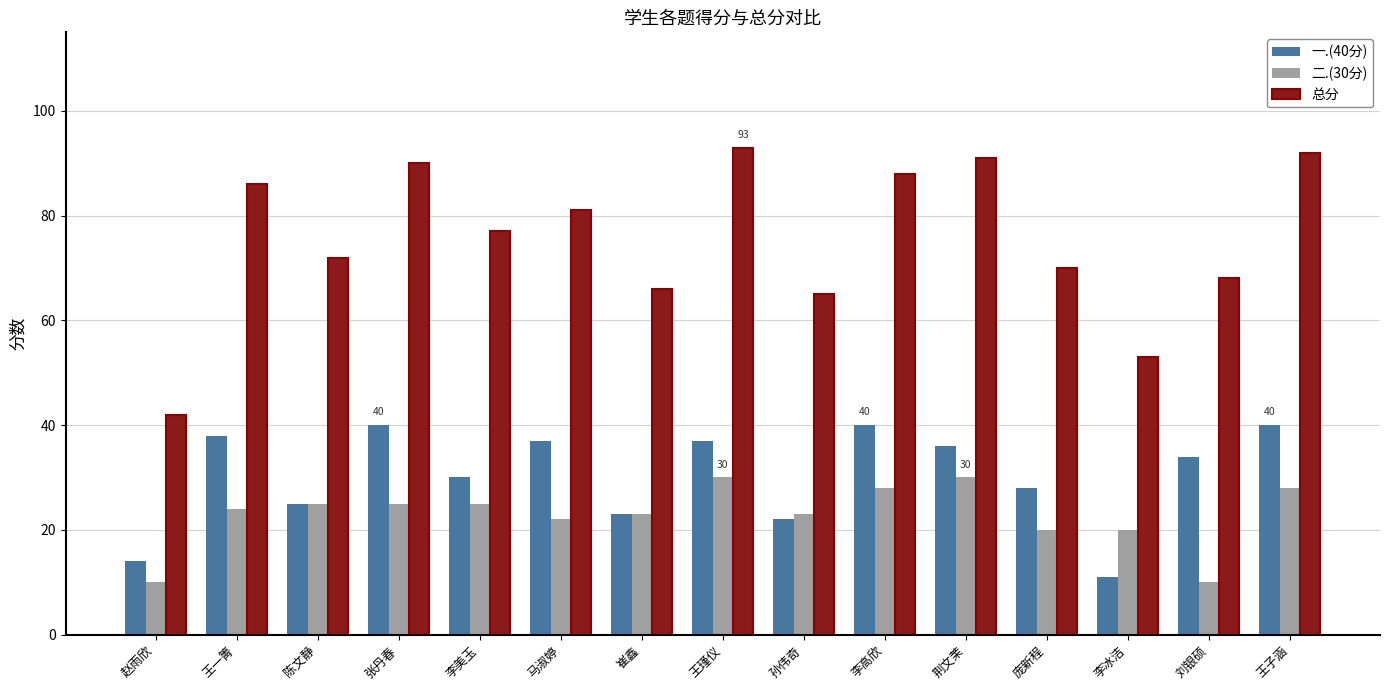

Reading right to left, transcribe all the data shown in this chart.

一.(40分): 王子涵=40	刘银硕=34	李冰洁=11	庞新程=28	荆文茉=36	李高欣=40	孙伟奇=22	王瑾仪=37	崔鑫=23	马淑婷=37	李美玉=30	张丹春=40	陈文静=25	王一箐=38	赵雨欣=14
二.(30分): 王子涵=28	刘银硕=10	李冰洁=20	庞新程=20	荆文茉=30	李高欣=28	孙伟奇=23	王瑾仪=30	崔鑫=23	马淑婷=22	李美玉=25	张丹春=25	陈文静=25	王一箐=24	赵雨欣=10
总分: 王子涵=92	刘银硕=68	李冰洁=53	庞新程=70	荆文茉=91	李高欣=88	孙伟奇=65	王瑾仪=93	崔鑫=66	马淑婷=81	李美玉=77	张丹春=90	陈文静=72	王一箐=86	赵雨欣=42